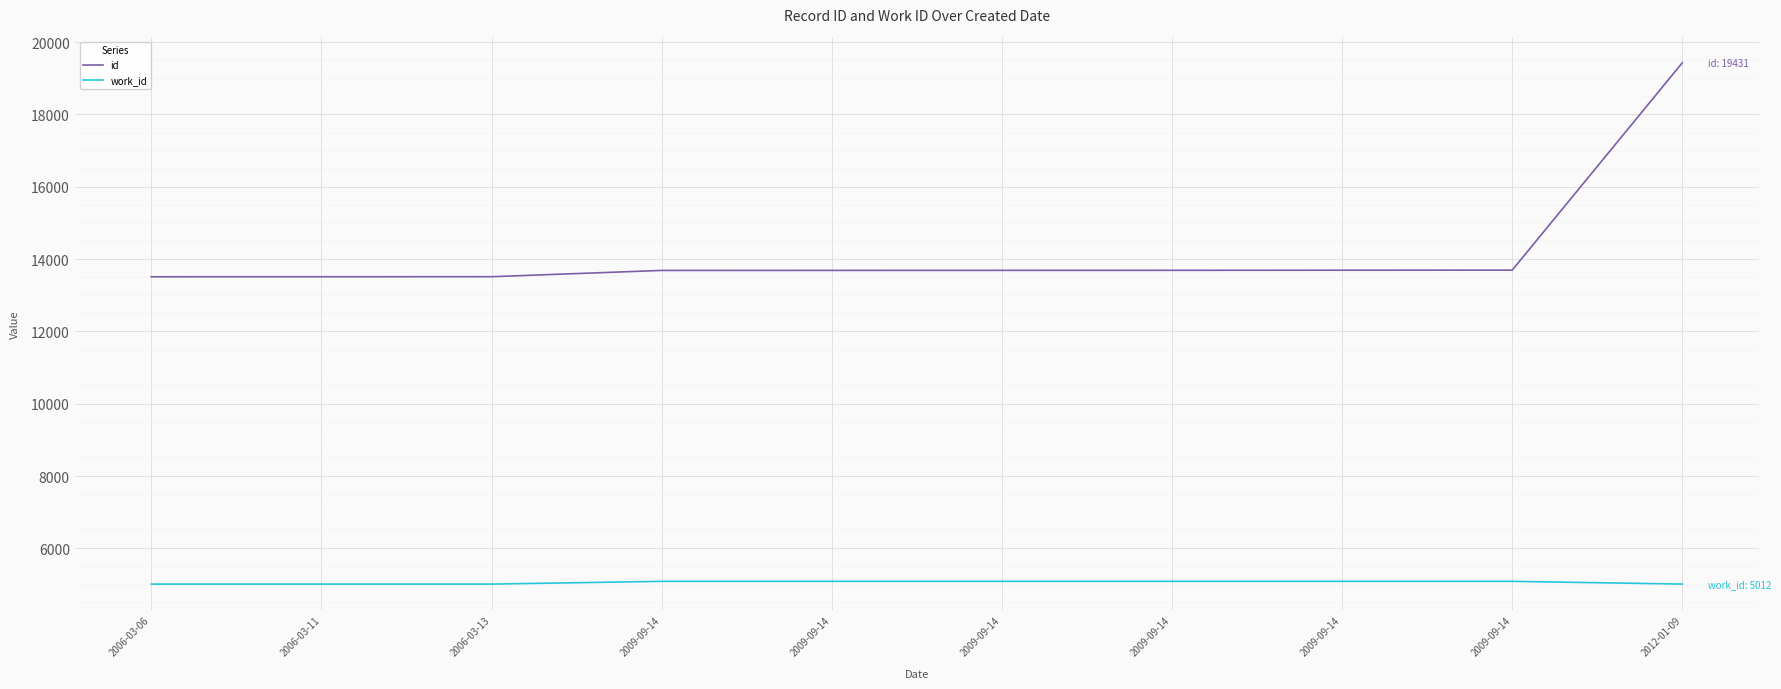

Reading left to right, extract all data points from this chart.

id: 13511	13512	13513	13687	13688	13689	13690	13693	13695	19431
work_id: 5012	5012	5012	5088	5088	5088	5088	5088	5088	5012